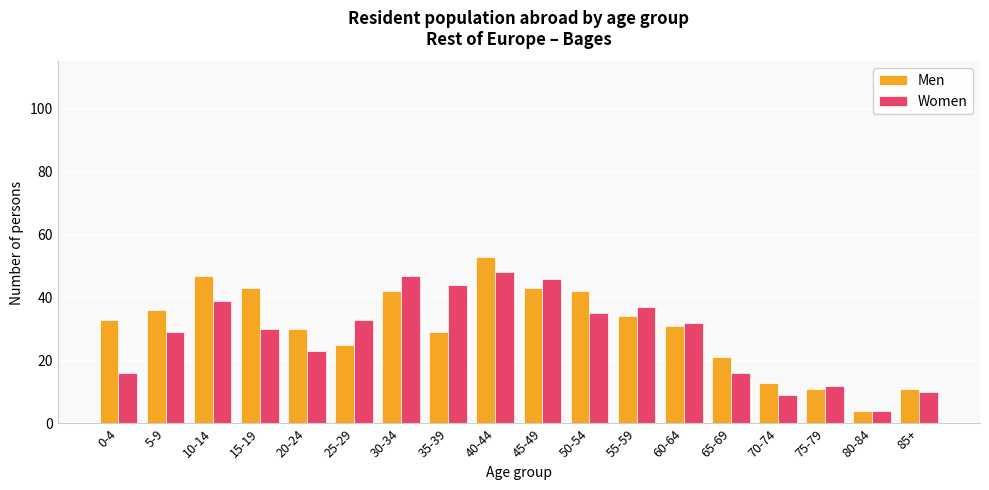

Which series has the largest range (max minus min)?

Men